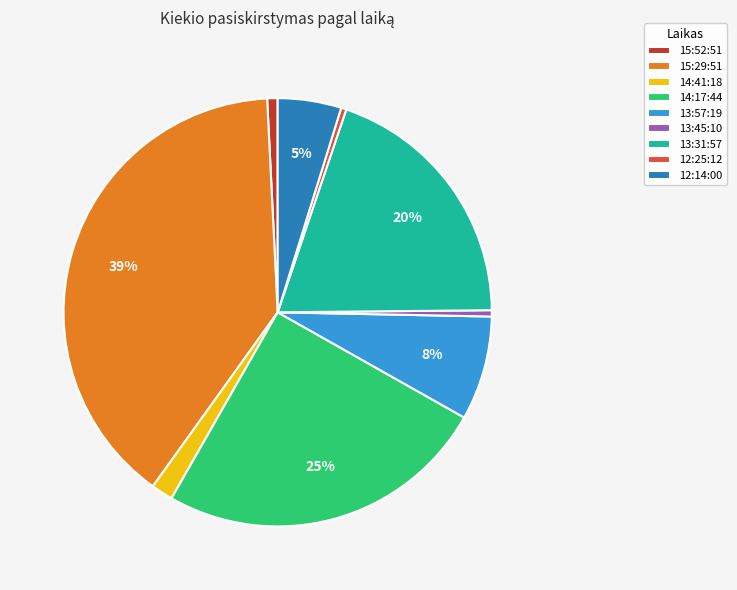

How many segments does this pie chart have?

9